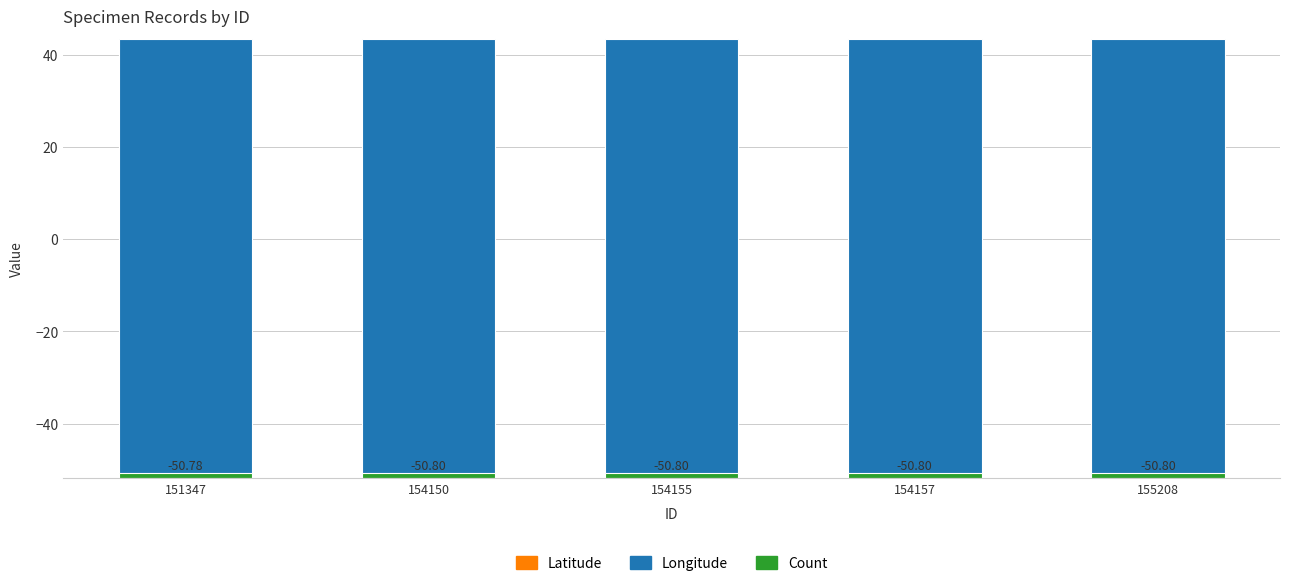

What is the minimum value shown in the chart?

-95.2